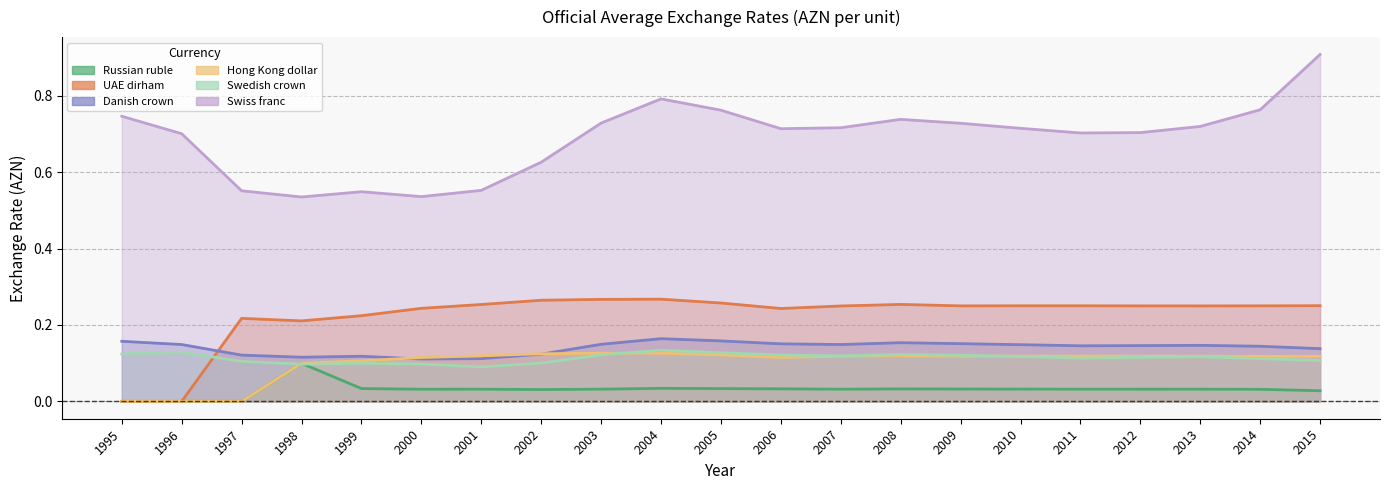

Where is the first local minimum for Russian ruble?

1997